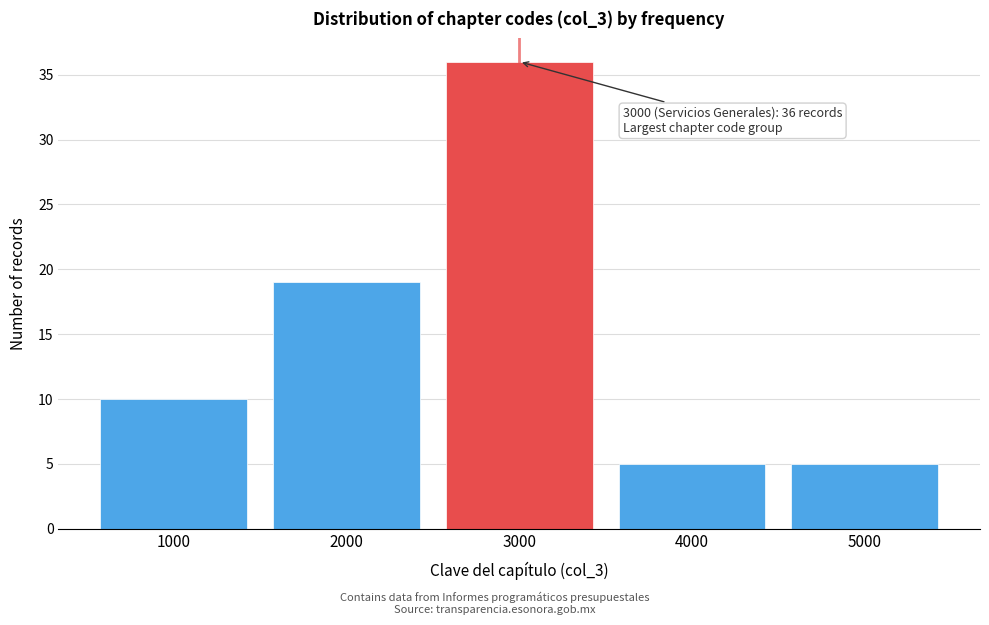

Reading left to right, list all the values displayed in this chart.

10	19	36	5	5